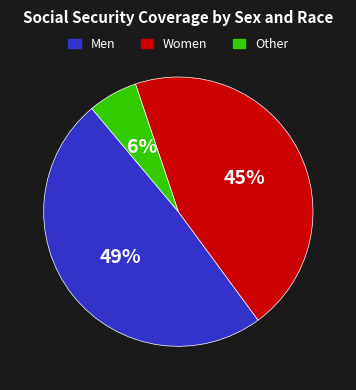

The Women slice represents 56% of the pie. True or false?

False